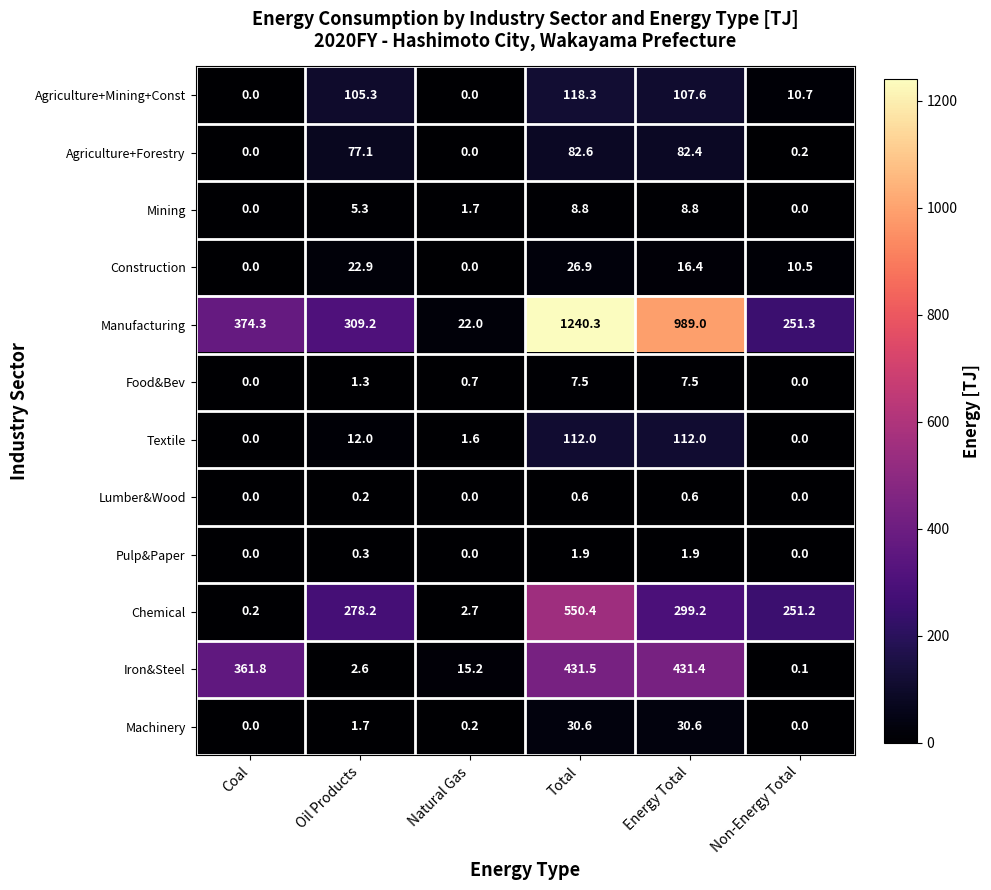

How many values in Textile are above zero?

4